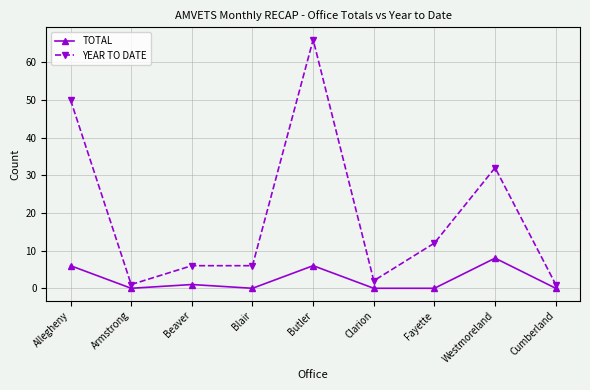

List the series in order of their overall mean, lowest first.

TOTAL, YEAR TO DATE